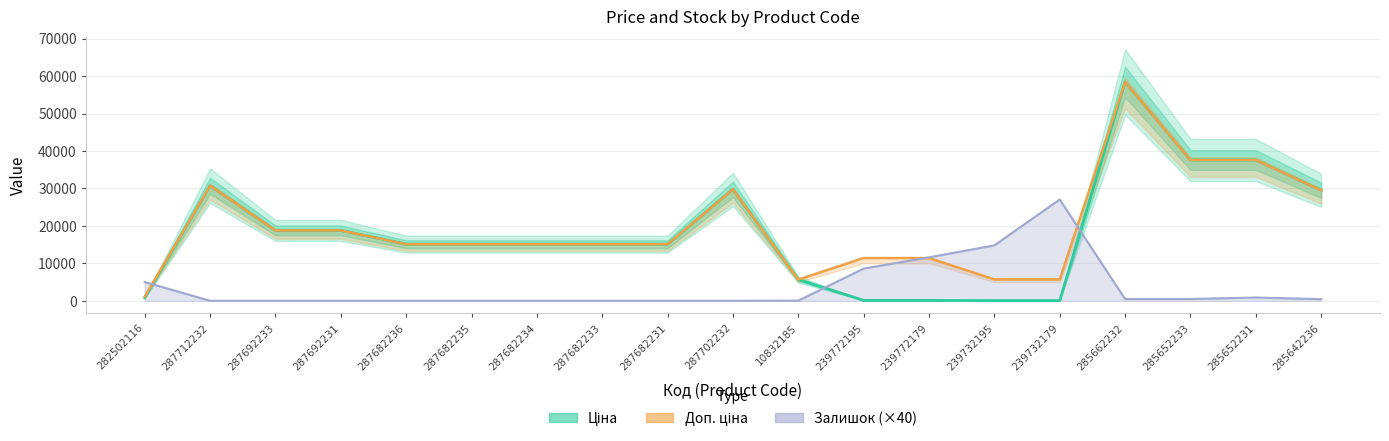

True or false: Ціна and Залишок (×40) intersect in this chart.

True